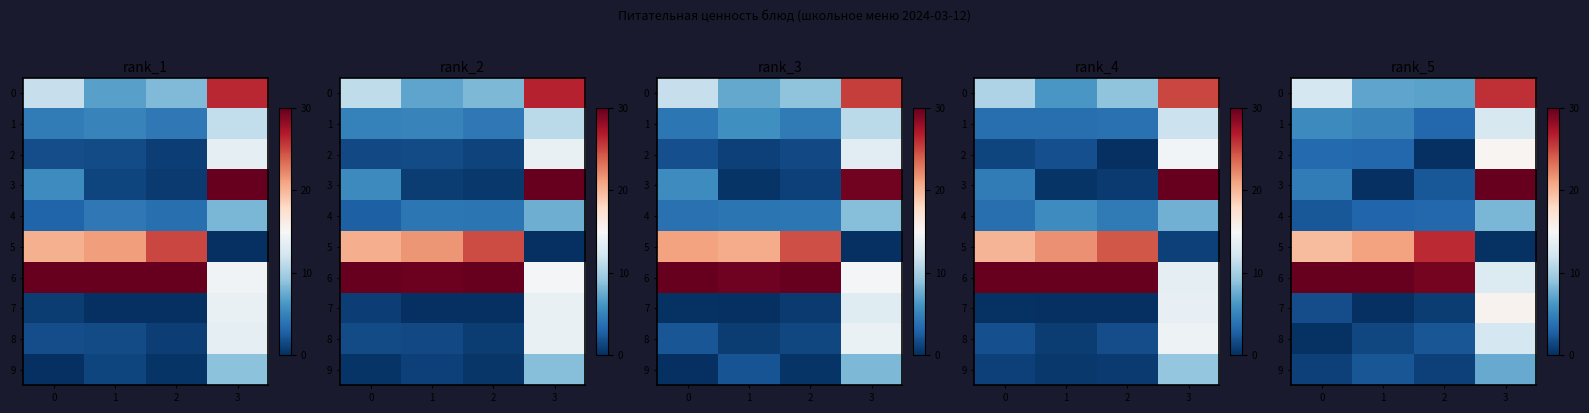

What is the difference between the maximum and minimum values in the row_3 series?

30.0